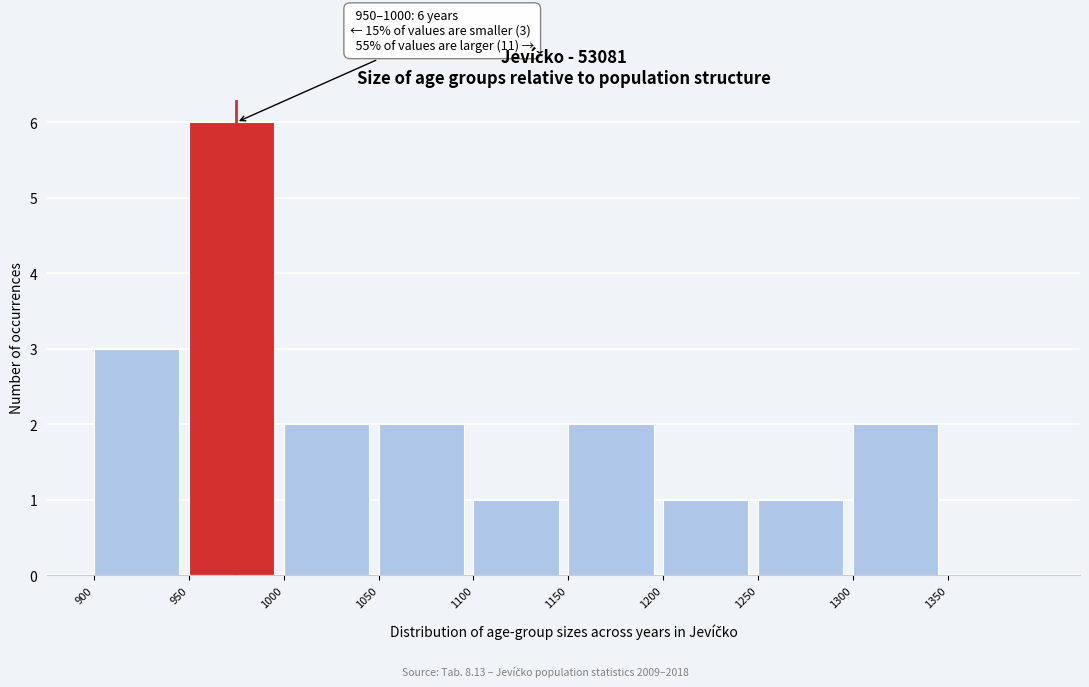

Which range on the x-axis has the tallest bar?

950 to 1000